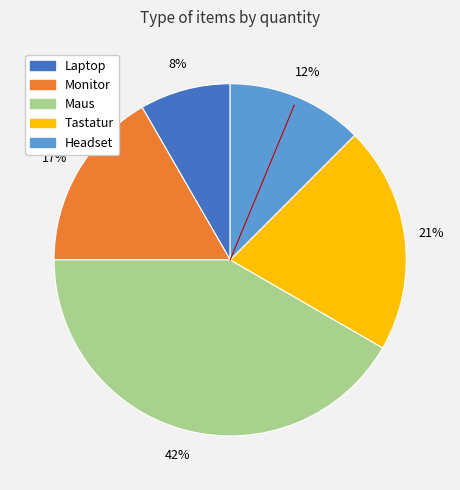

True or false: Laptop accounts for 8% of the total.

True